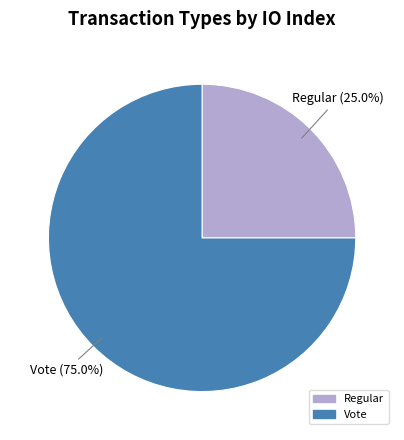

Combined, do Vote and Regular account for over 50%?

Yes